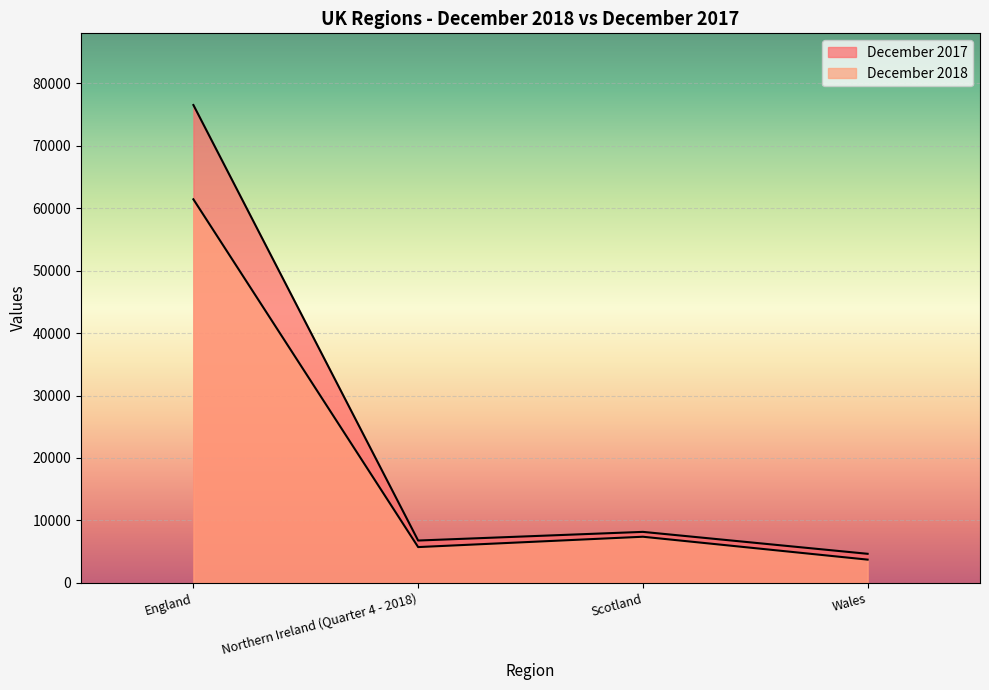

At how many categories does at least one series exceed 26368?

1